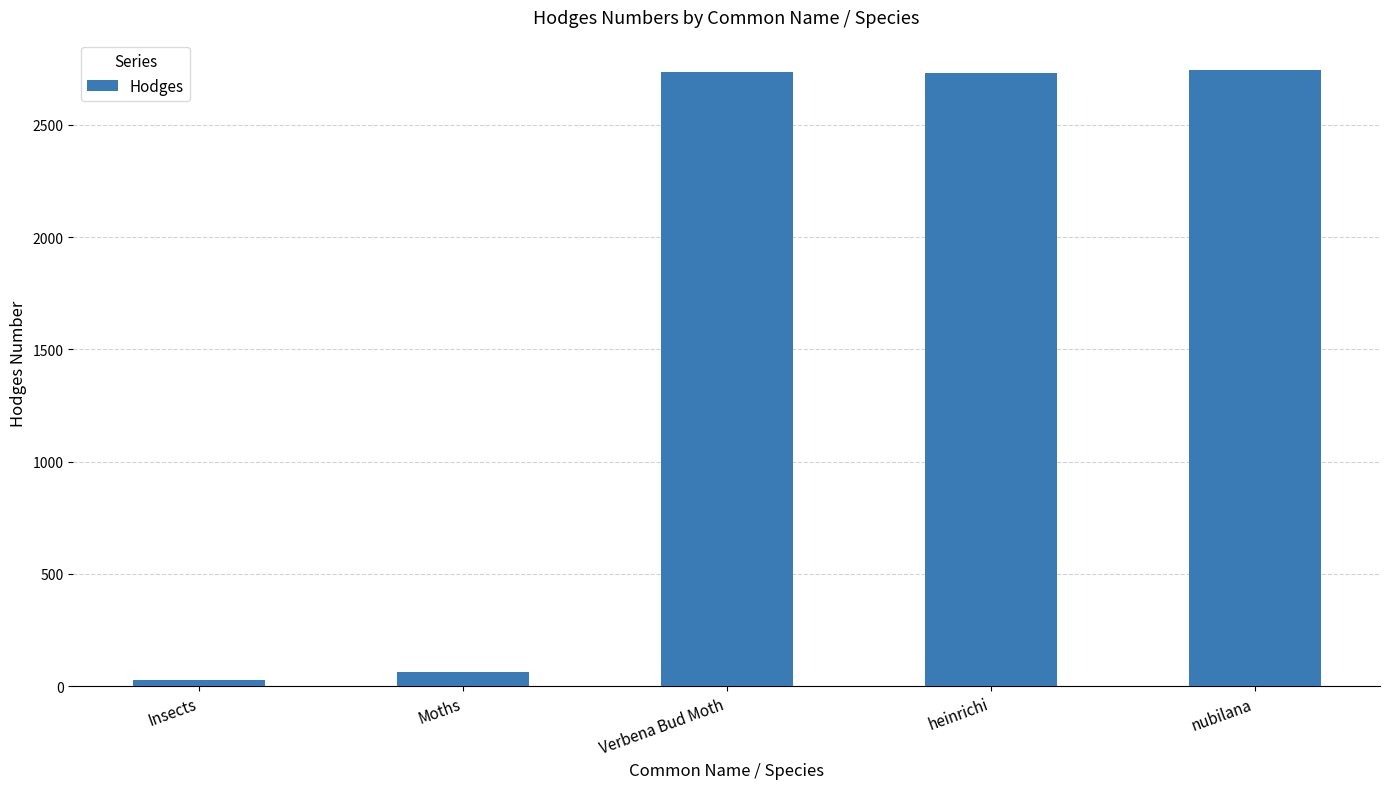

What is the change in value from Moths to heinrichi?

+2670.9